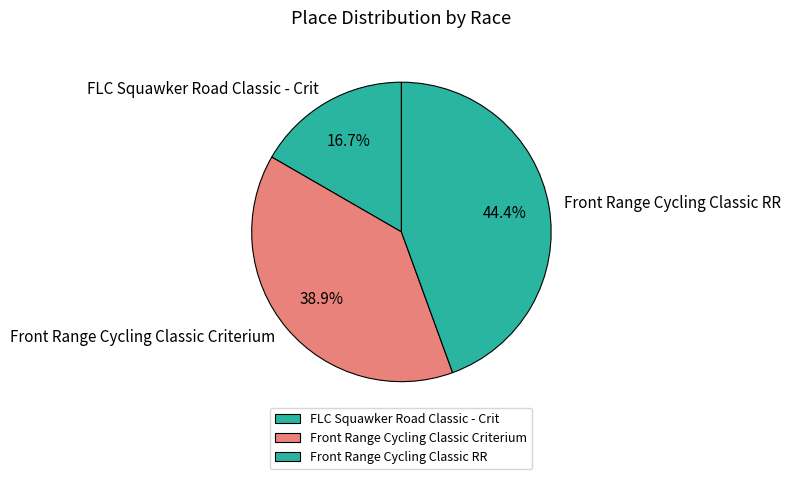

Is there any slice that represents more than half of the pie?

No